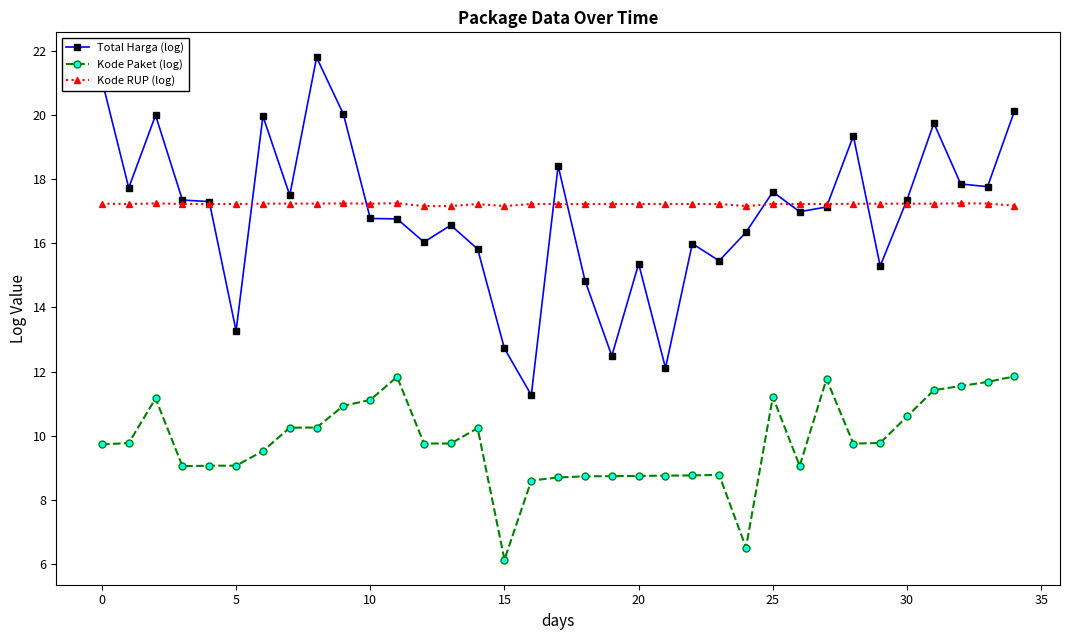

True or false: Kode Paket (log) and Kode RUP (log) cross at least once.

False